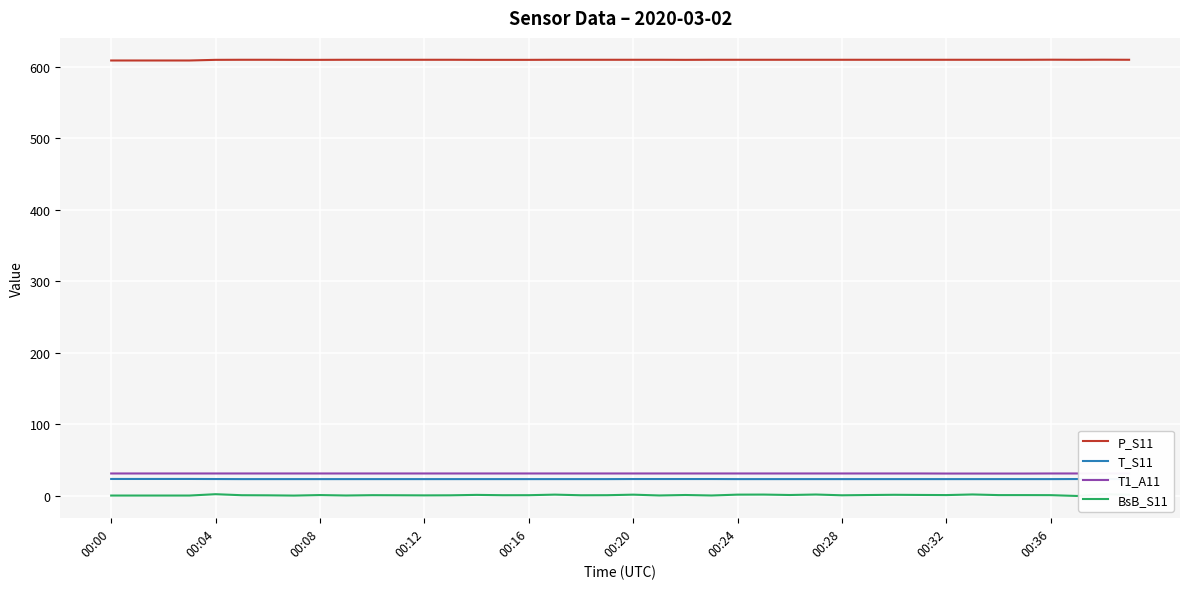

Which series has the largest range (max minus min)?

BsB_S11